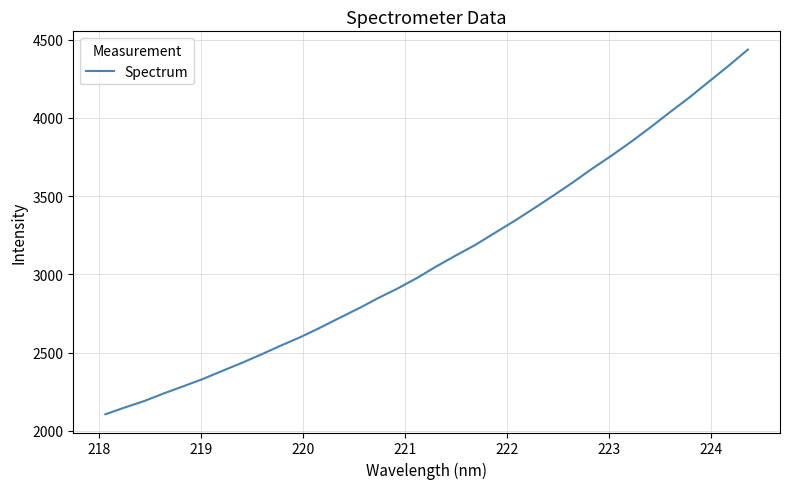

What is the difference between the maximum and minimum values?

2329.1